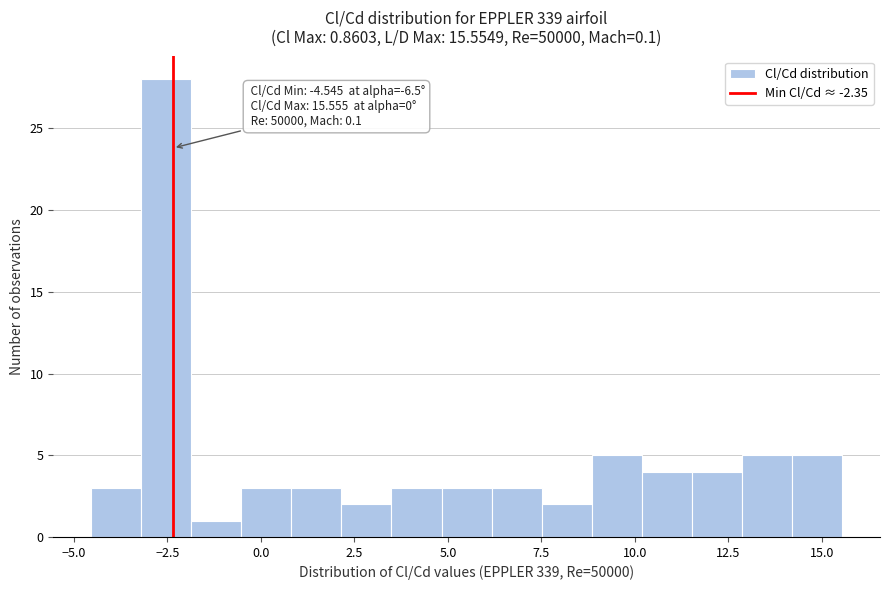

Read against the x-axis, roughly where is the centre of the tallest bar?

-2.5